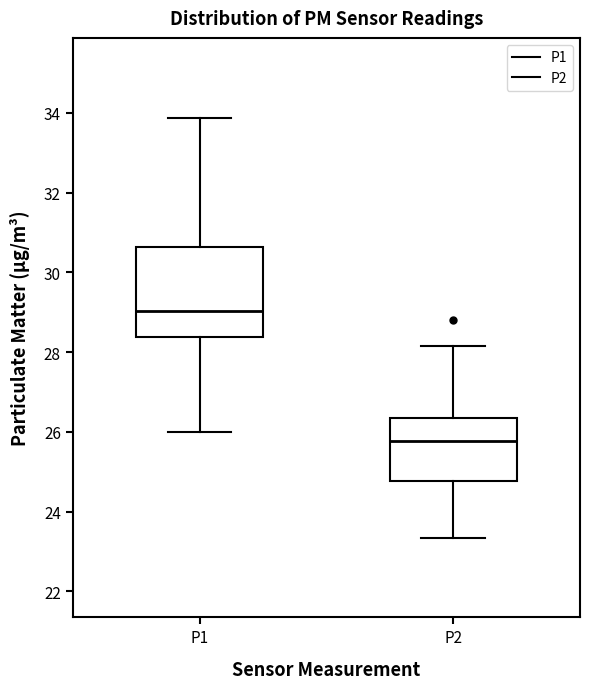

Reading left to right, read every box against the y-axis: the position of its median line, the range the box covers, and the ends of its whiskers. The values are not printed on the chart, so give them approximately, as read against the axis.

P1: median 29.0, box 28.4 to 30.6, whiskers 26.0 to 33.8
P2: median 25.8, box 24.8 to 26.4, whiskers 23.4 to 28.2